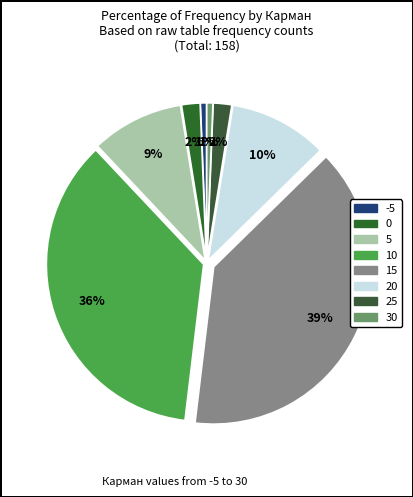

Is there a majority slice in this chart?

No